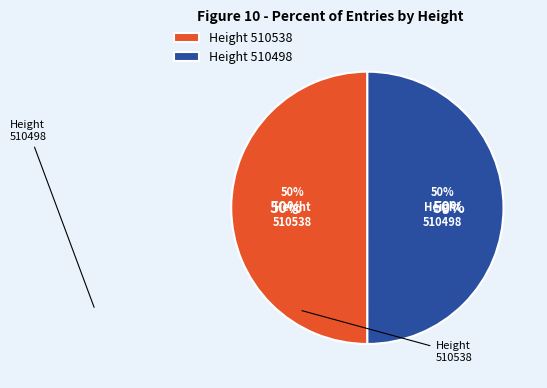

How many segments does this pie chart have?

2